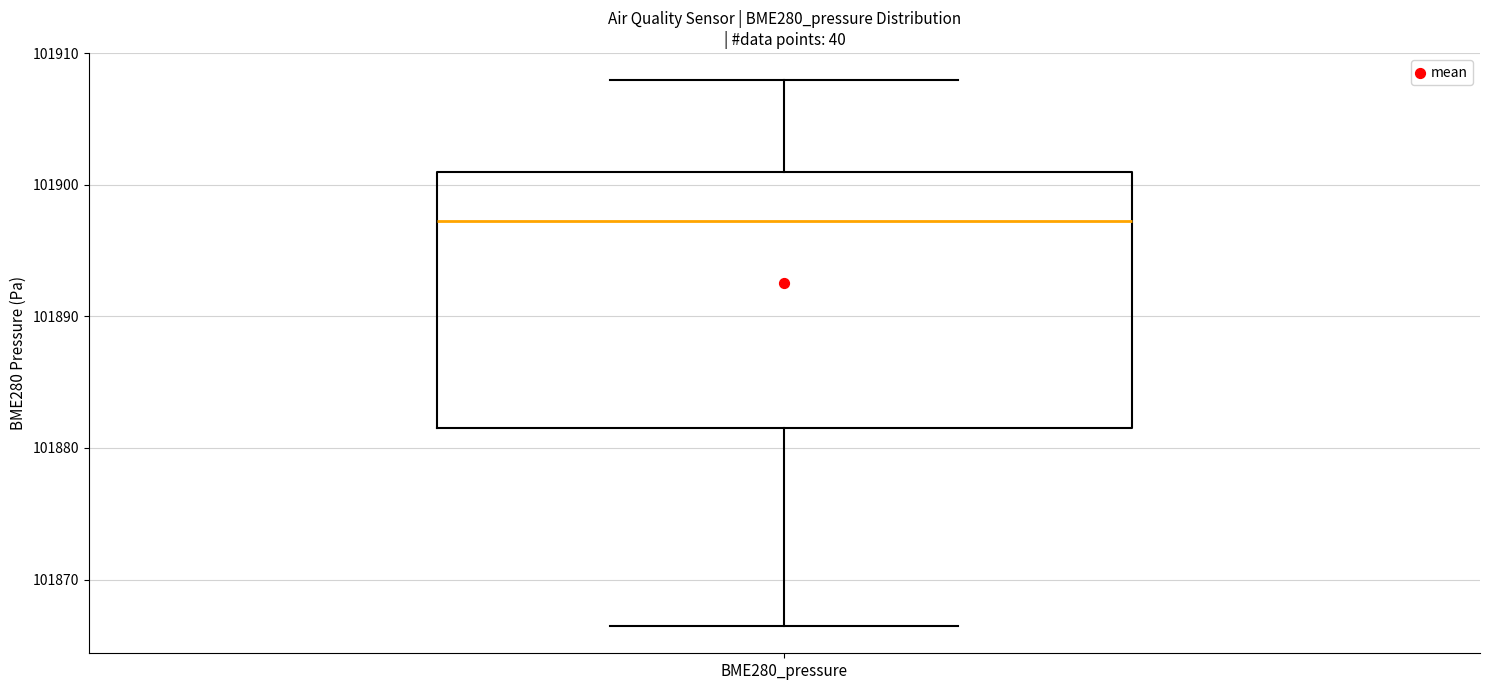

Transcribe this box plot: give where the median line is, the range the box spans, and where the two whiskers end, as read against the y-axis. The values are not printed on the chart, so give them approximately, as read against the axis.

median 101897, box 101882 to 101901, whiskers 101866 to 101908